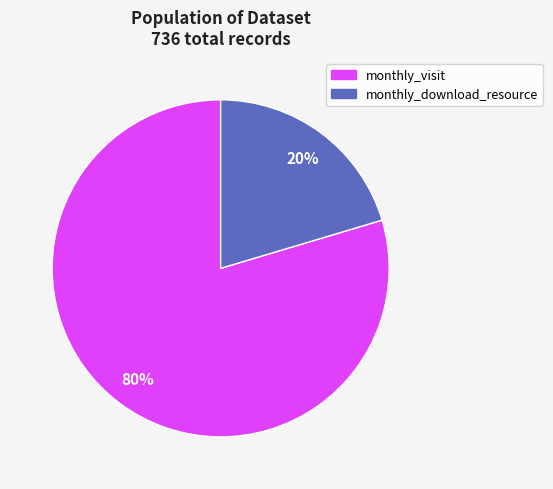

Is there a majority slice in this chart?

Yes